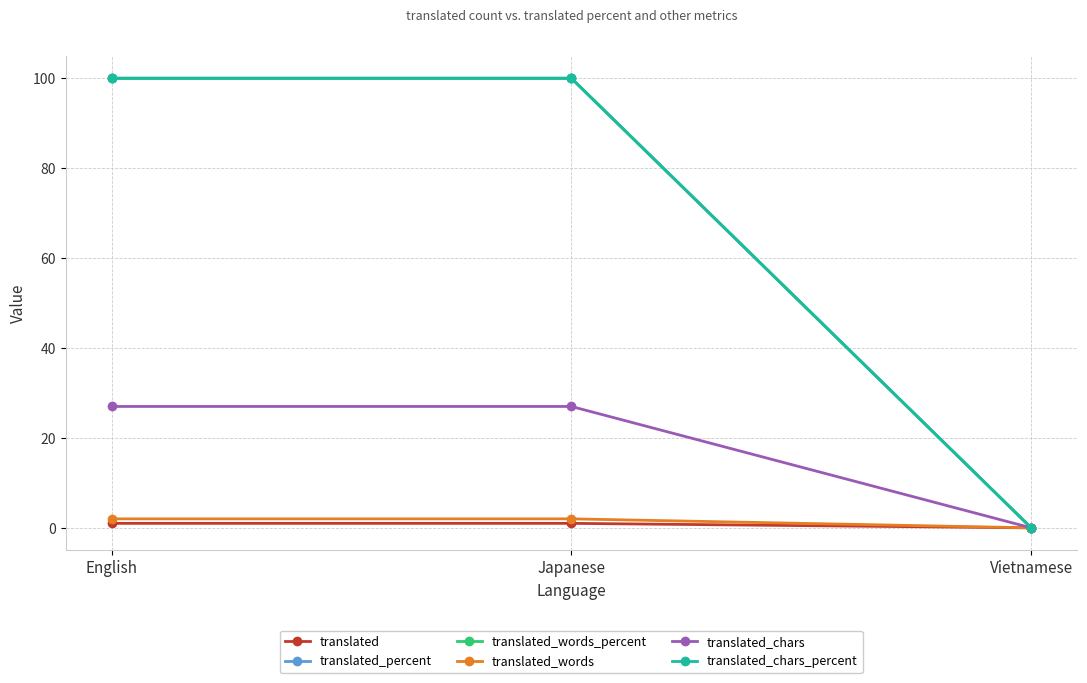

True or false: translated_chars has a value of 9 at Japanese.

False